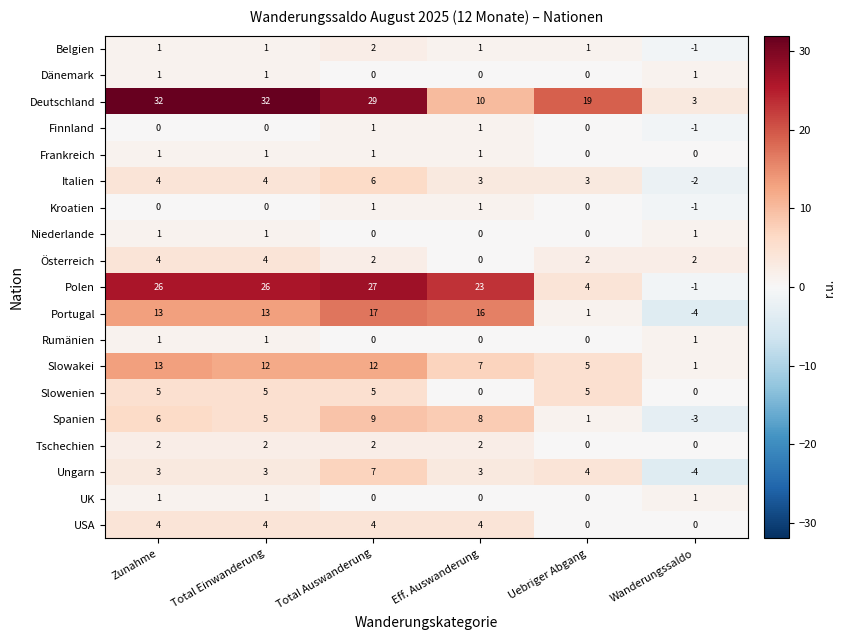

The Ungarn series shows 6 at Uebriger Abgang. True or false?

False